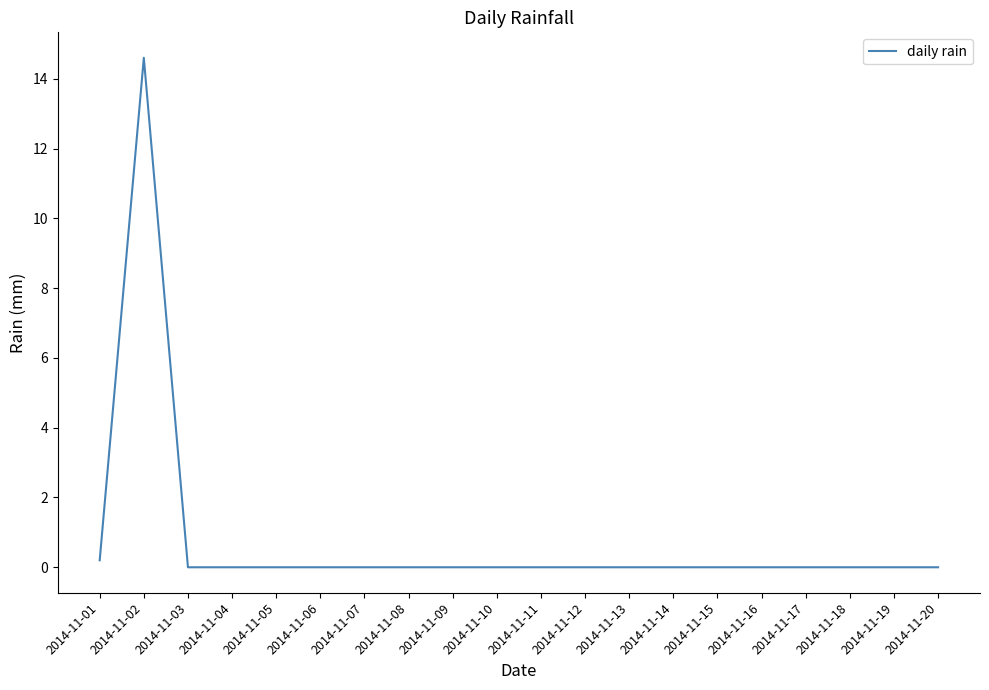

At which category does the chart reach its peak across all series?

2014-11-02